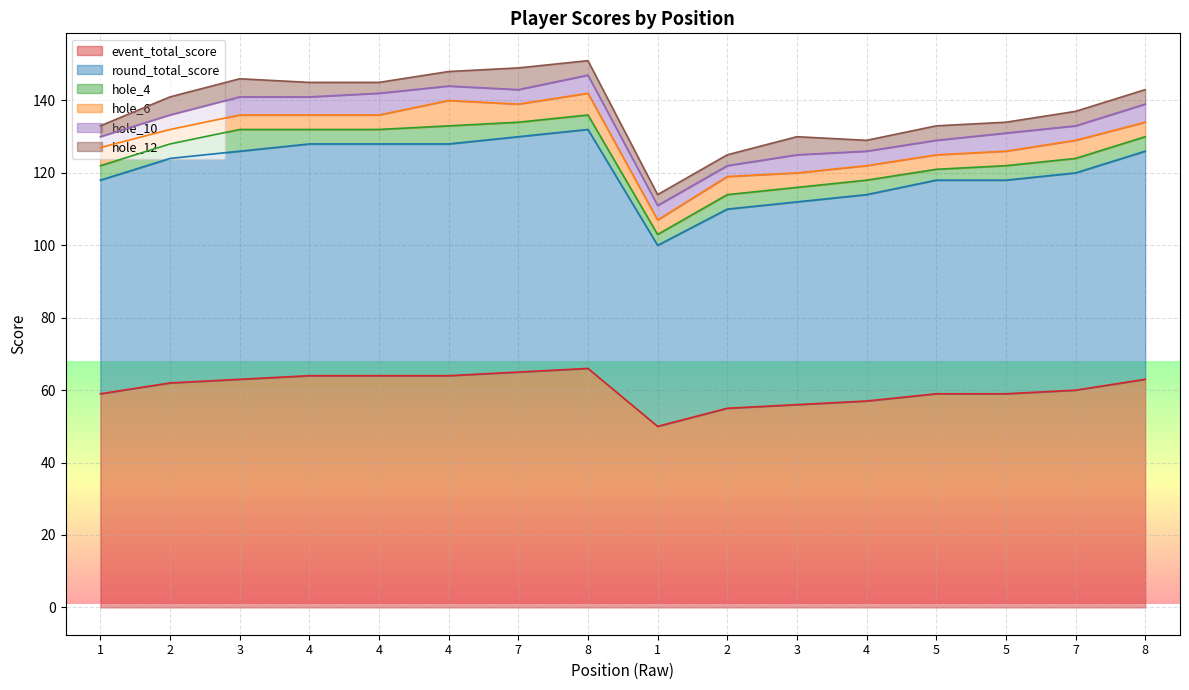

Is it true that event_total_score equals 18 at 3?

False